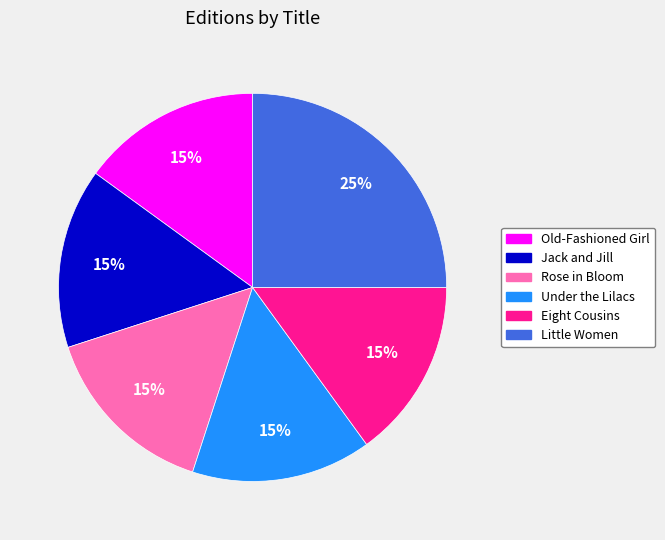

To the nearest percent, what portion does Little Women represent?

25%